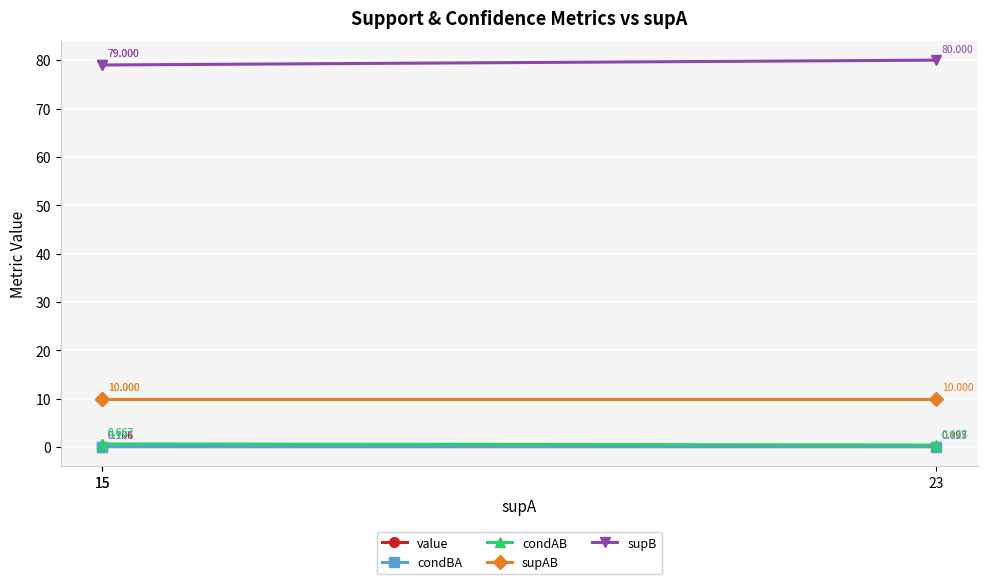

What are all the series names shown in the legend?

value, condBA, condAB, supAB, supB